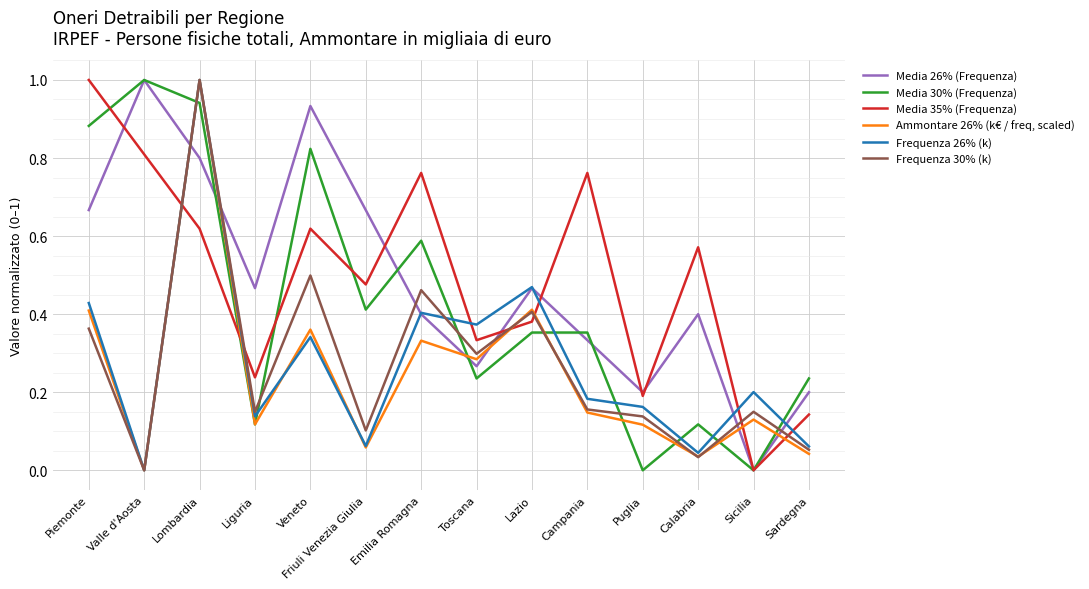

True or false: Frequenza 30% (k) and Ammontare 26% (k€ / freq, scaled) intersect in this chart.

True